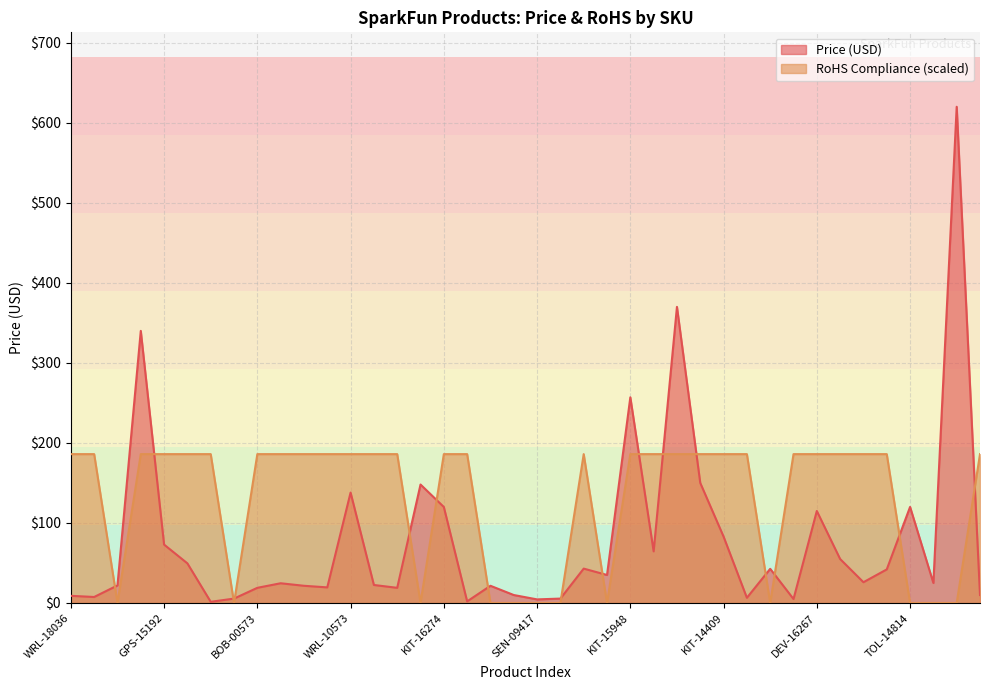

Rank the series by their average value, from lowest to highest.

Price (USD), RoHS Compliance (scaled)